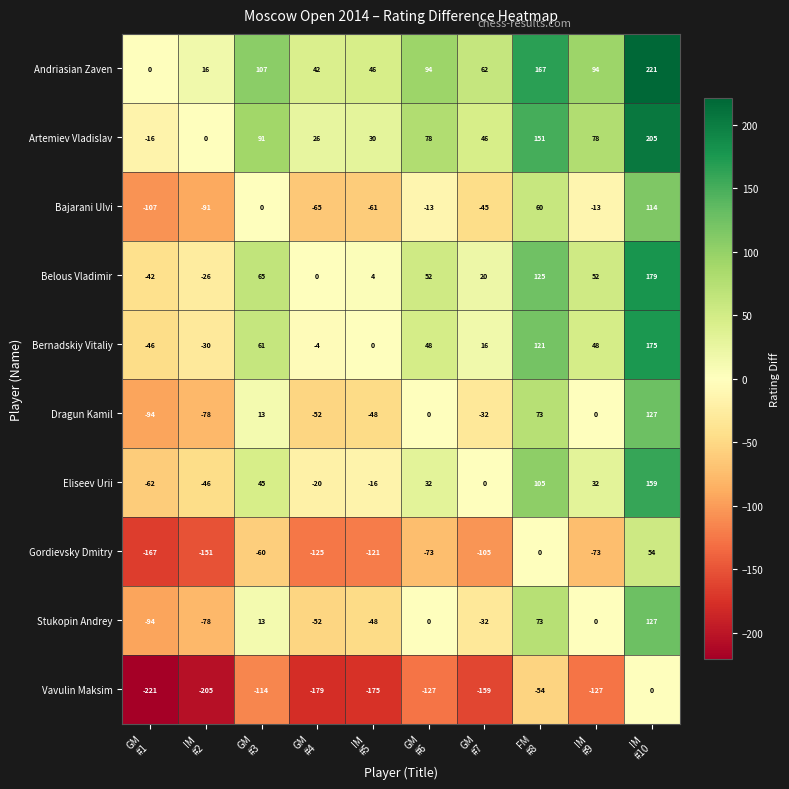

Which series has the largest total across all categories?

Andriasian Zaven